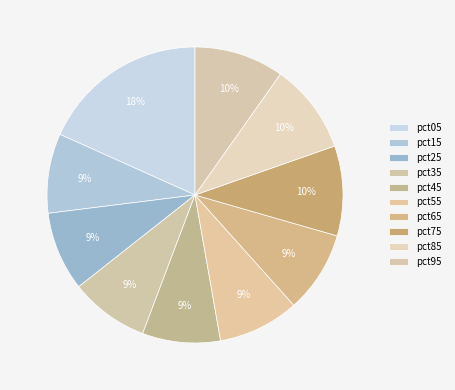

To the nearest percent, what is the average slice percentage?

10%